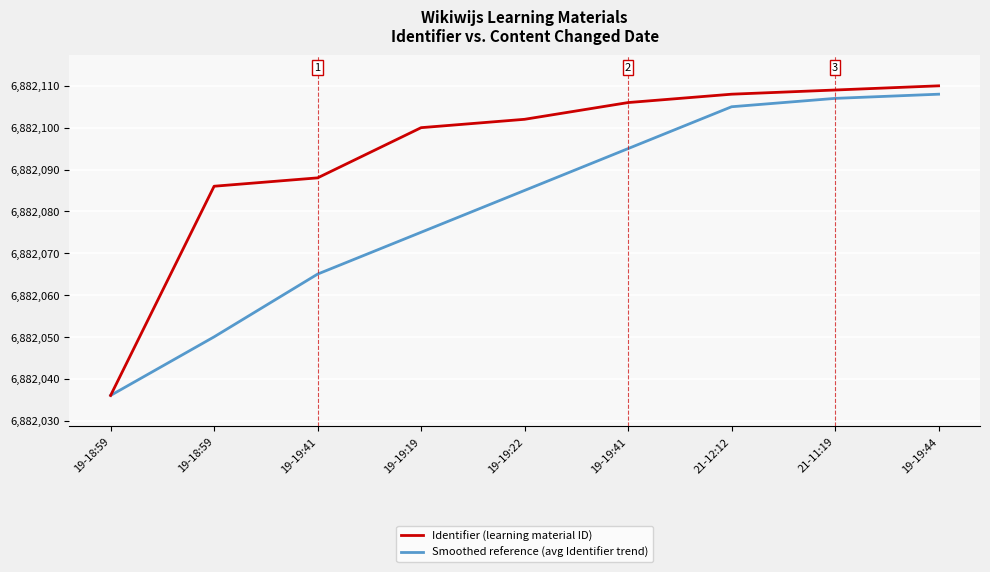

Is this an area chart (filled region under the line)?

No